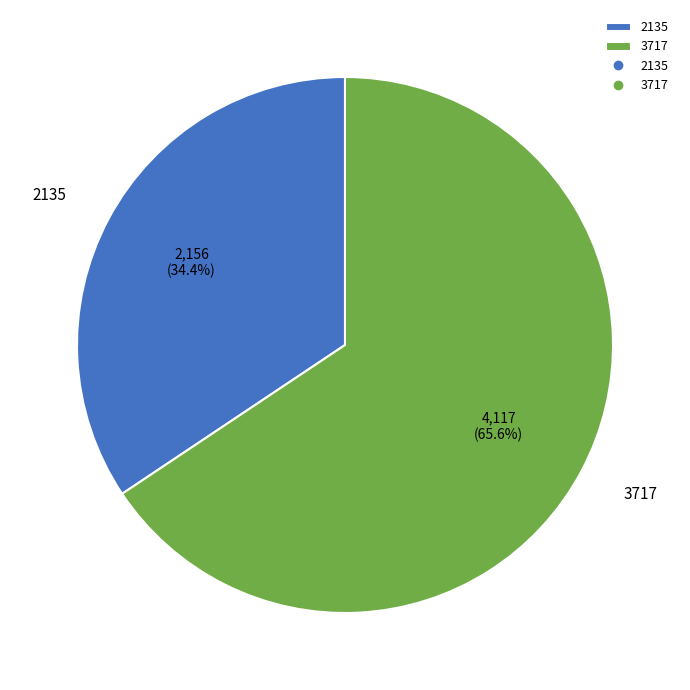

Which has a higher value, 3717 or 2135?

3717